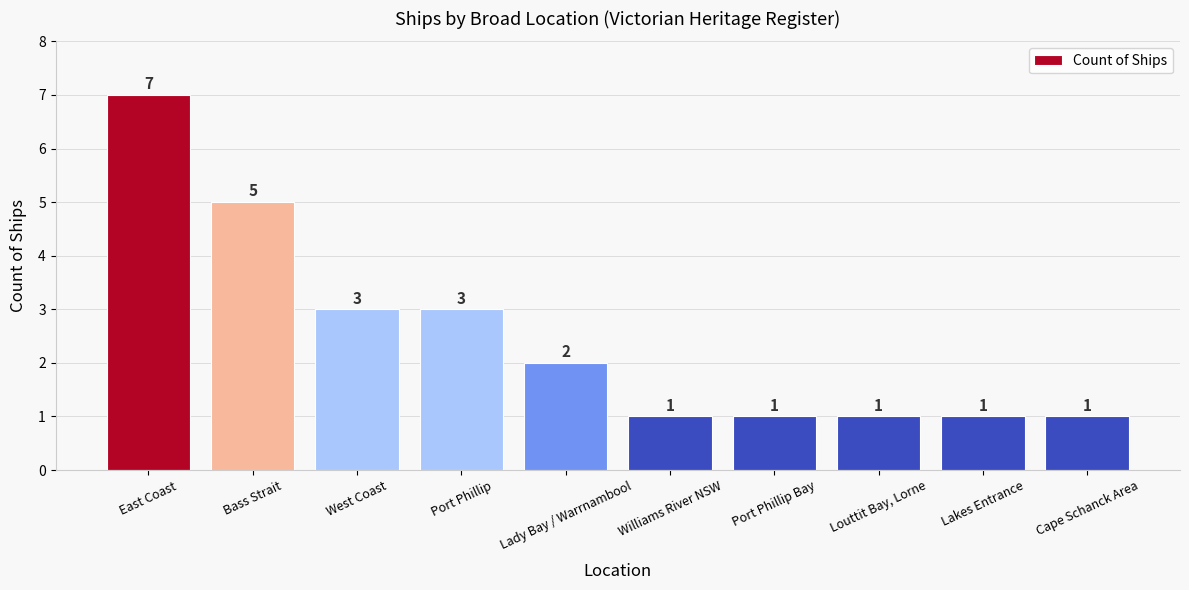

True or false: the data shows 3 at West Coast.

True